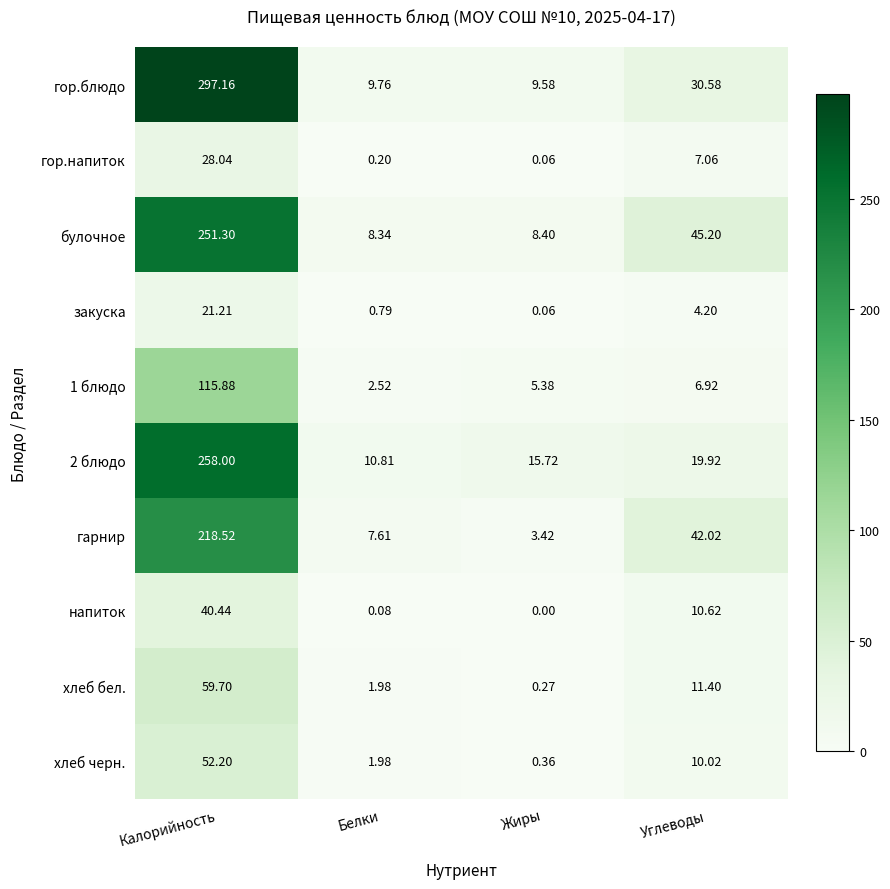

Where does the гарнир series first go above 42?

Калорийность